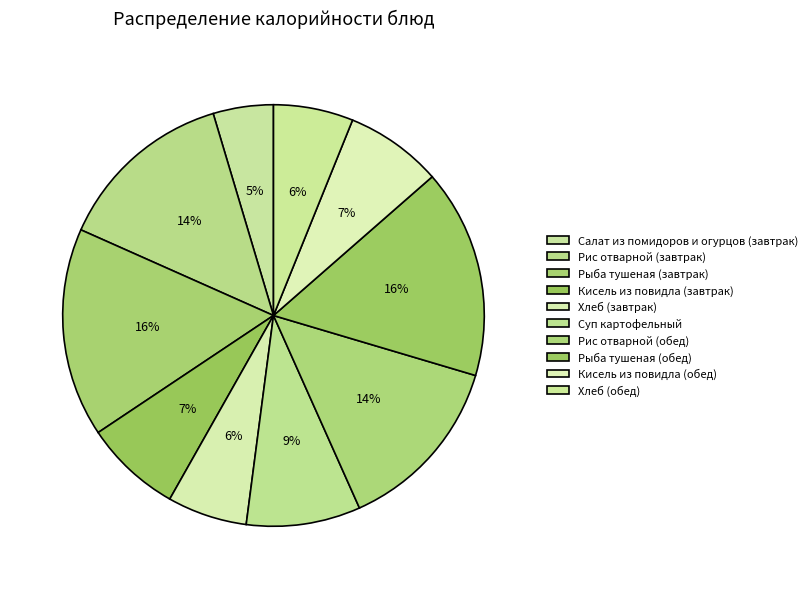

Count the number of slices in the pie.

10